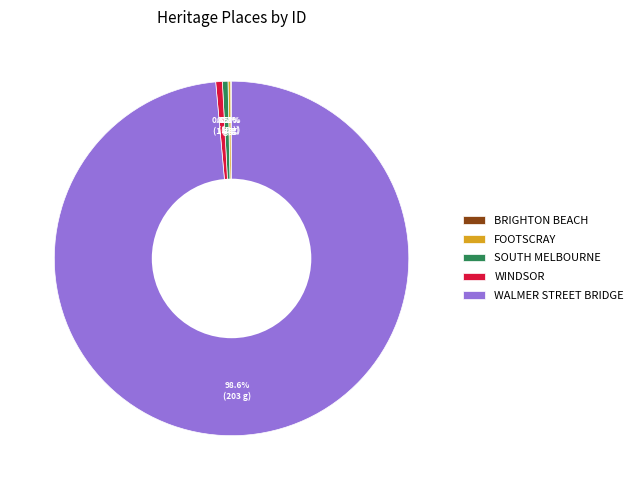

To the nearest percent, what is the average slice percentage?

20%